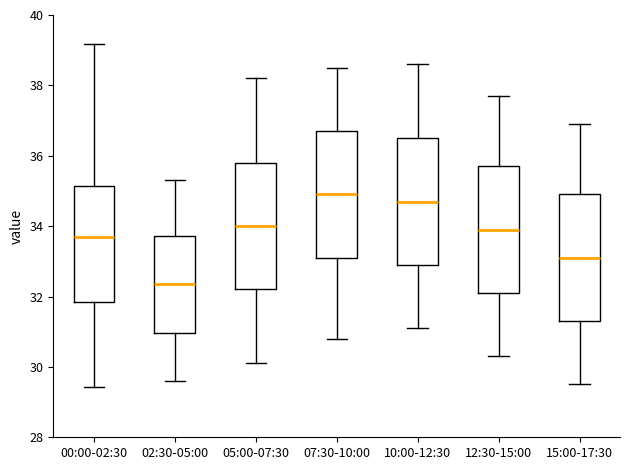

Where is the upper edge of the box for 15:00-17:30 on the y-axis? The values are not printed on the chart, so give them approximately, as read against the axis.

35.0